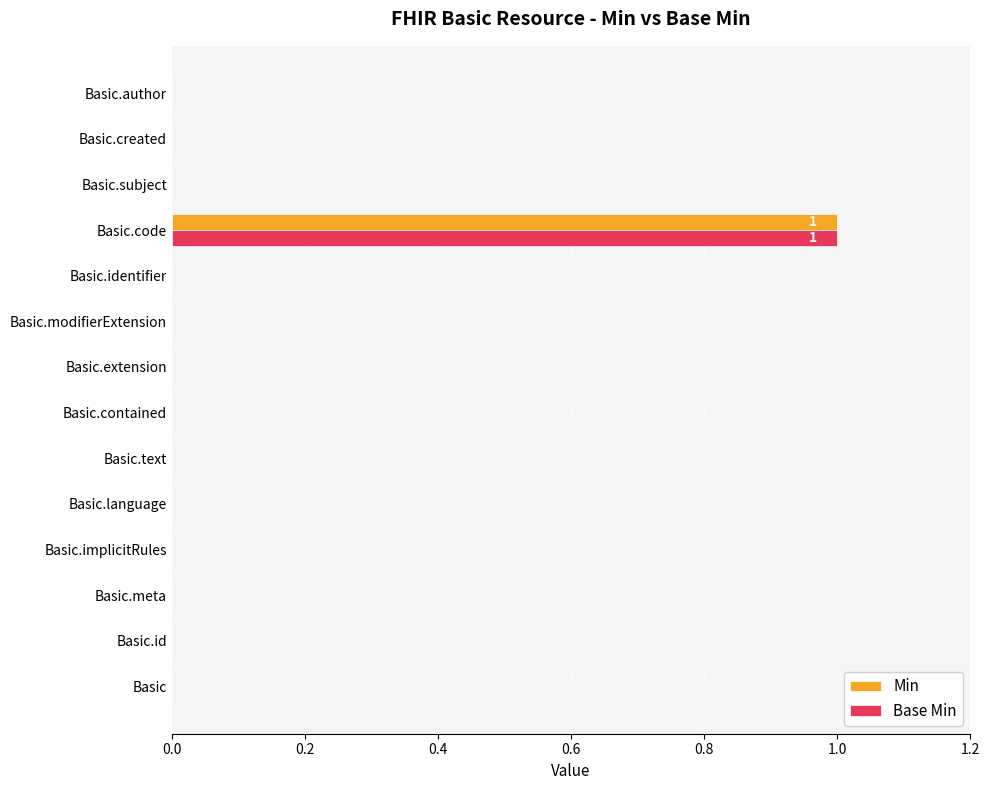

Is it true that Base Min equals 0 at Basic.text?

True